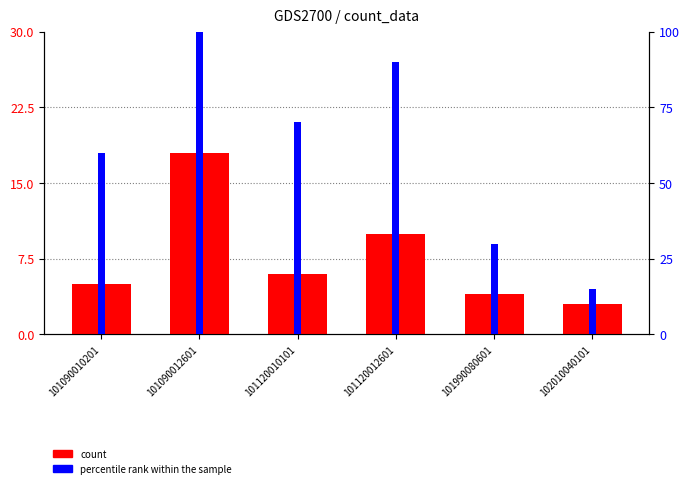

Which has a higher value, 101120010101 or 101090010201?

101120010101